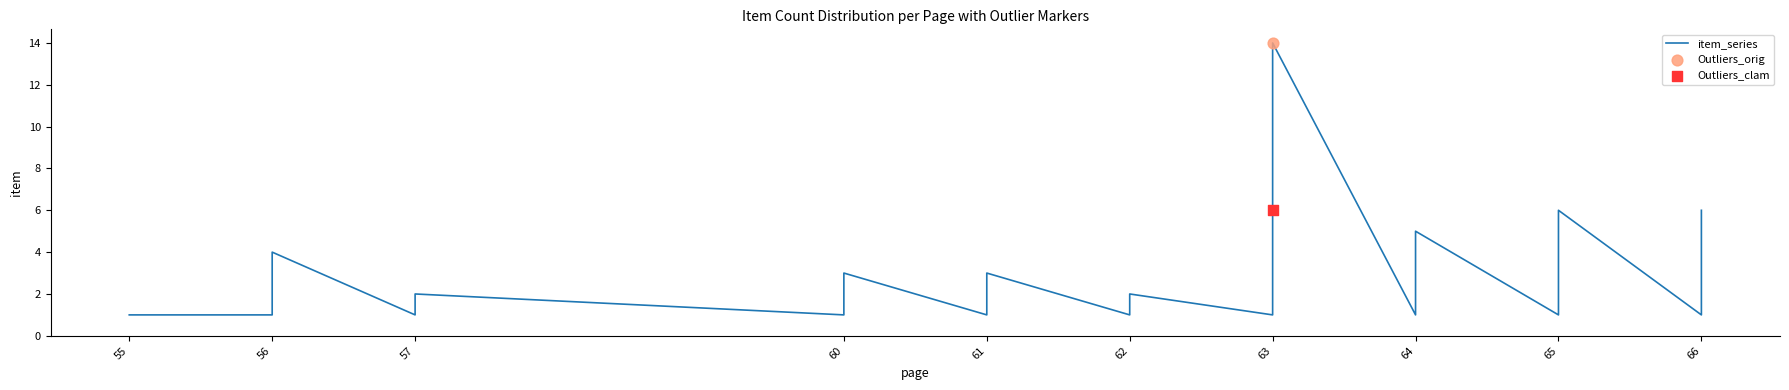

Approximately how many times larger is the value at 55 compared to 62?

1.0